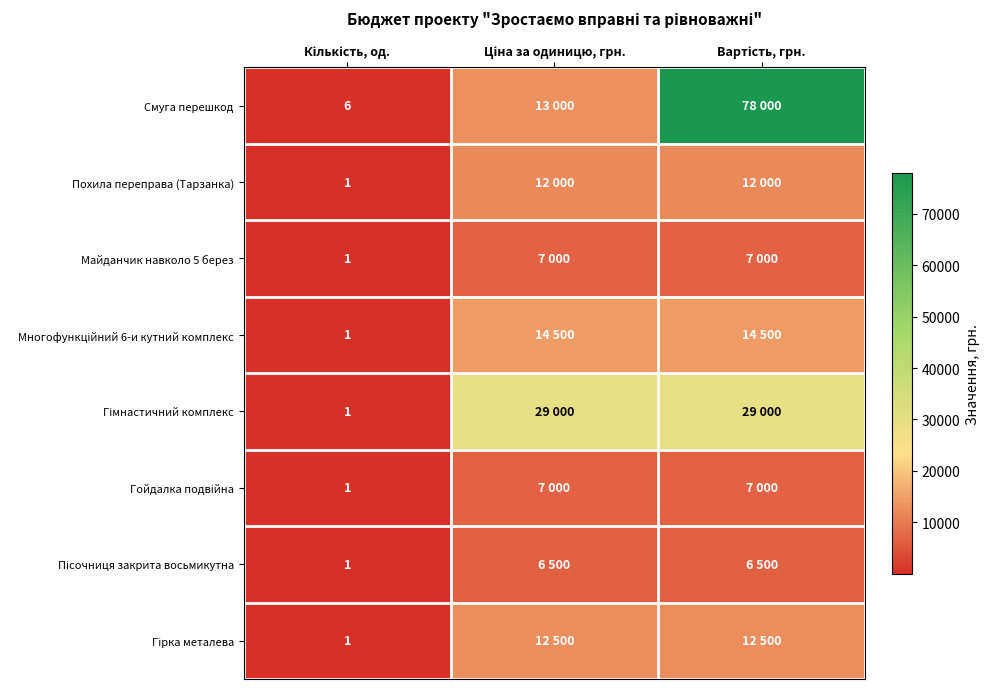

The value of Многофункційний 6-и кутний комплекс at Кількість, од. is 1. True or false?

True